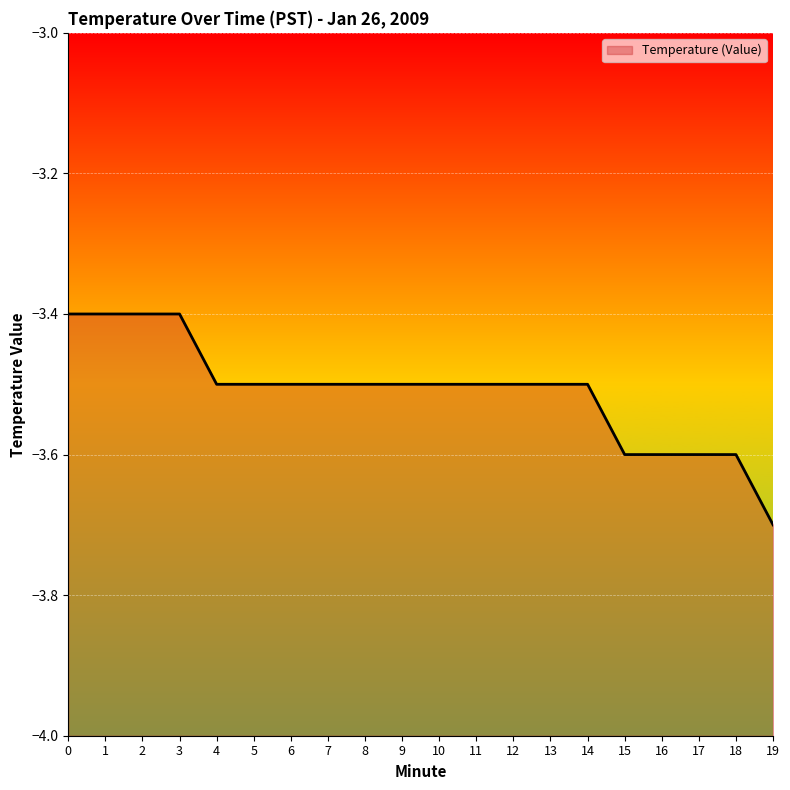

True or false: the data shows -3.6 at 16.

True